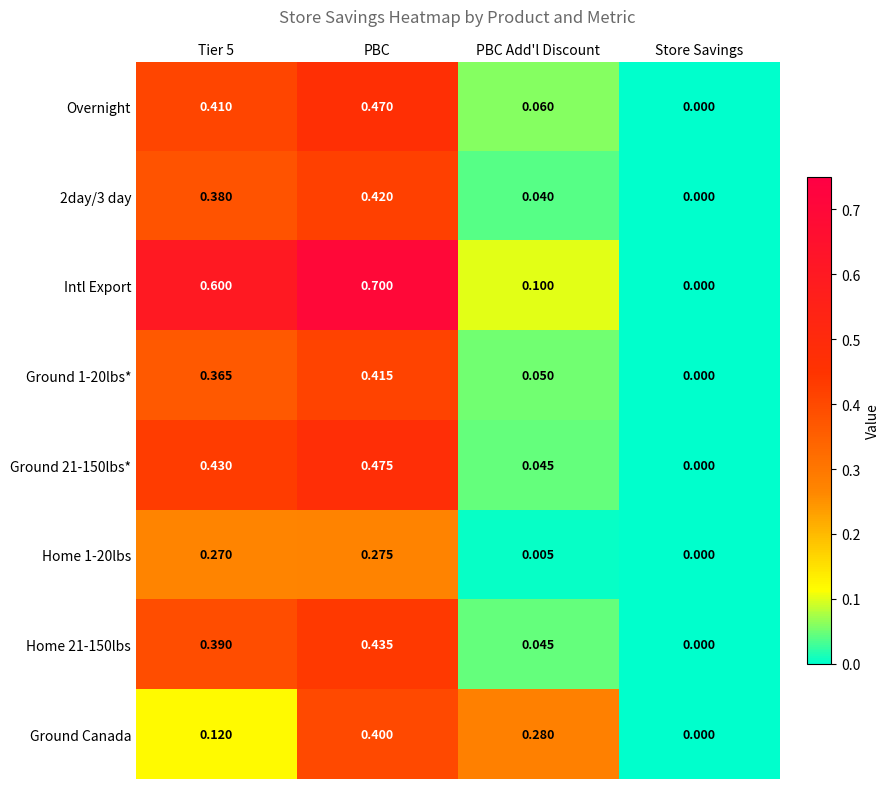

Rank the series by their maximum value, from lowest to highest.

Home 1-20lbs, Ground Canada, Ground 1-20lbs*, 2day/3 day, Home 21-150lbs, Overnight, Ground 21-150lbs*, Intl Export